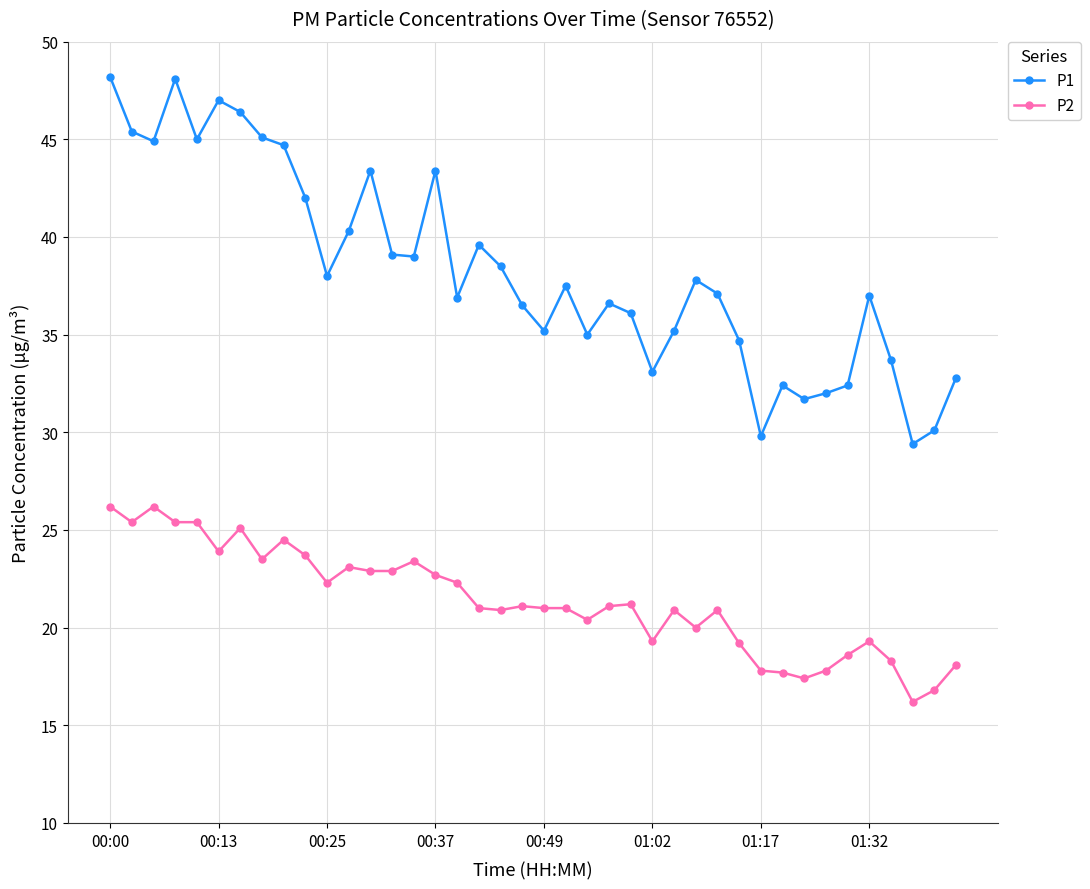

True or false: P1 has more than 0 interior local peaks.

True